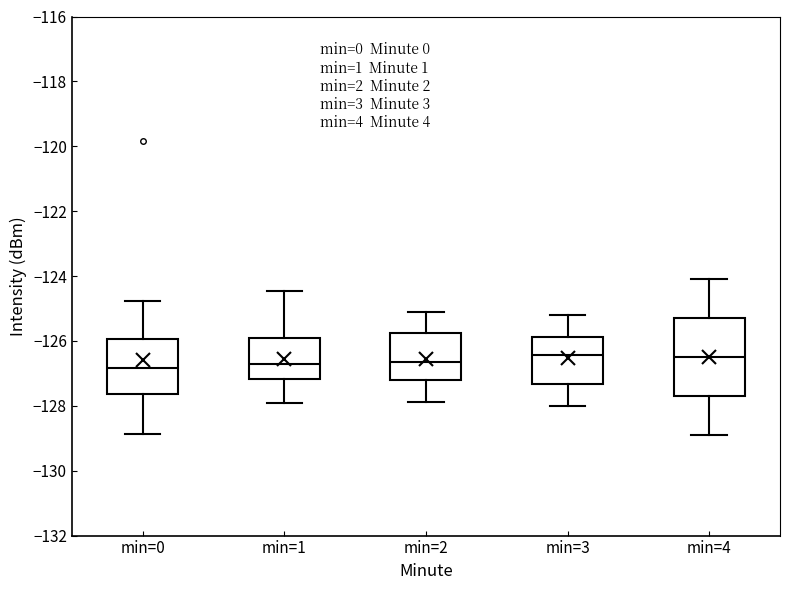

Comparing the boxes themselves (not the whiskers), which one is the tallest?

min=4